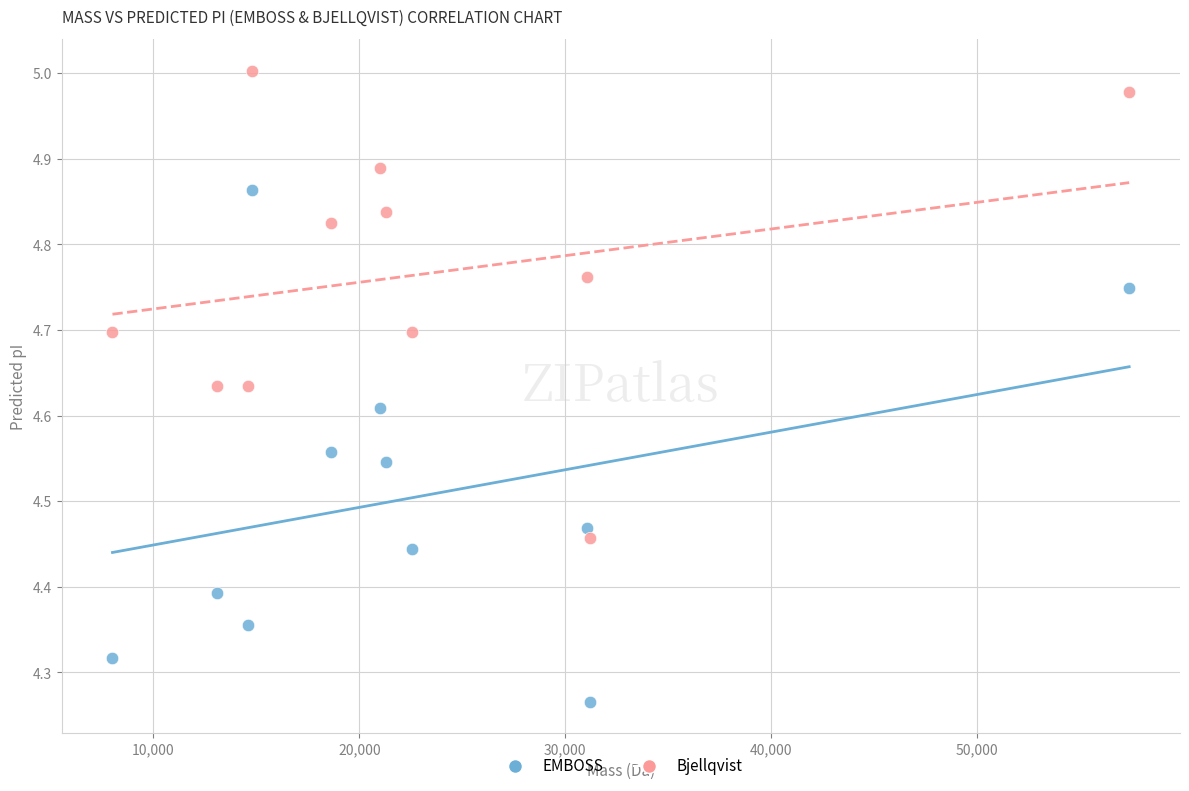

Across all data points, what is the range of X values (max minus min)?

49370.4